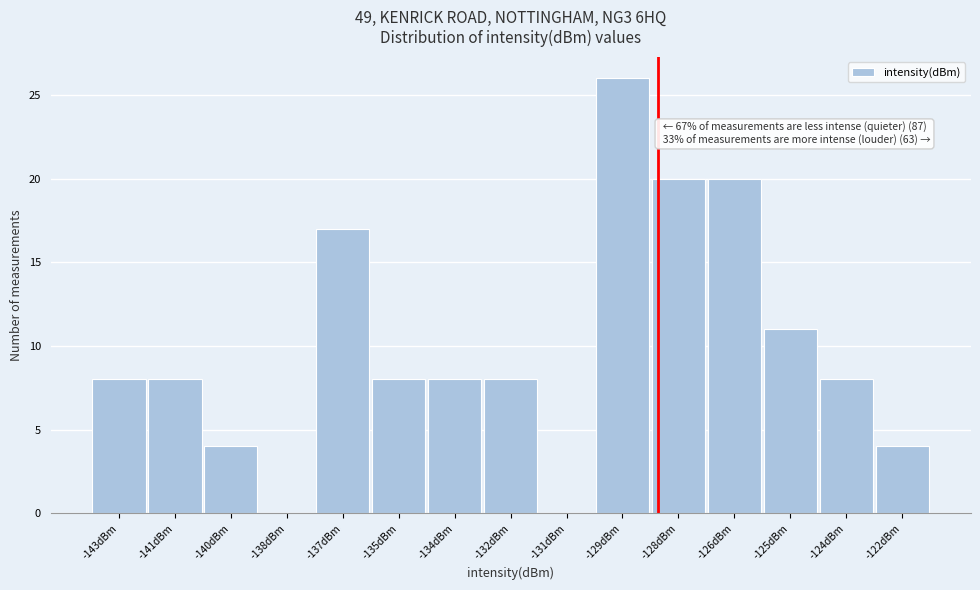

Reading left to right, what are all the values shown in this chart?

-143dBm=8	-141dBm=8	-140dBm=4	-138dBm=0	-137dBm=17	-135dBm=8	-134dBm=8	-132dBm=8	-131dBm=0	-129dBm=26	-128dBm=20	-126dBm=20	-125dBm=11	-124dBm=8	-122dBm=4